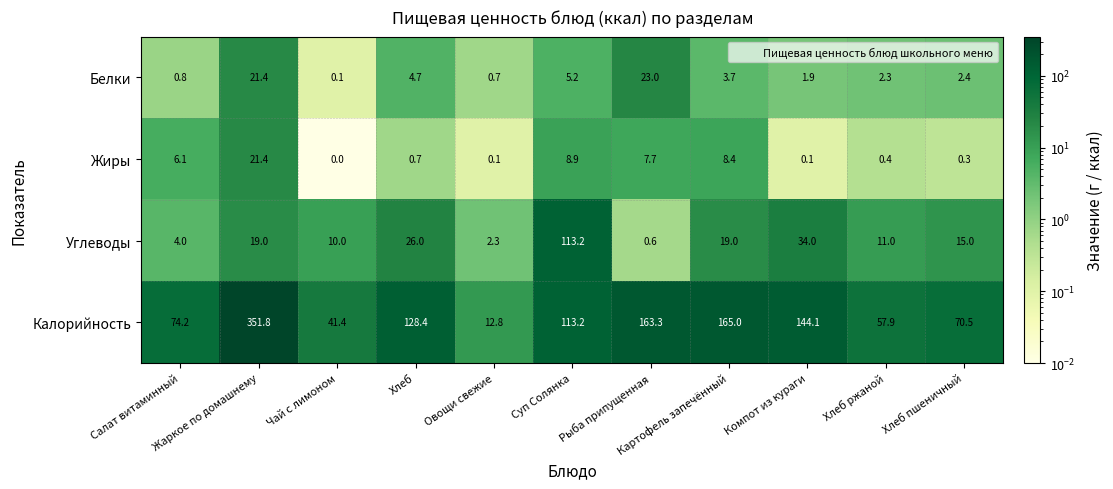

List the series in order of their peak value, highest first.

Калорийность, Углеводы, Белки, Жиры